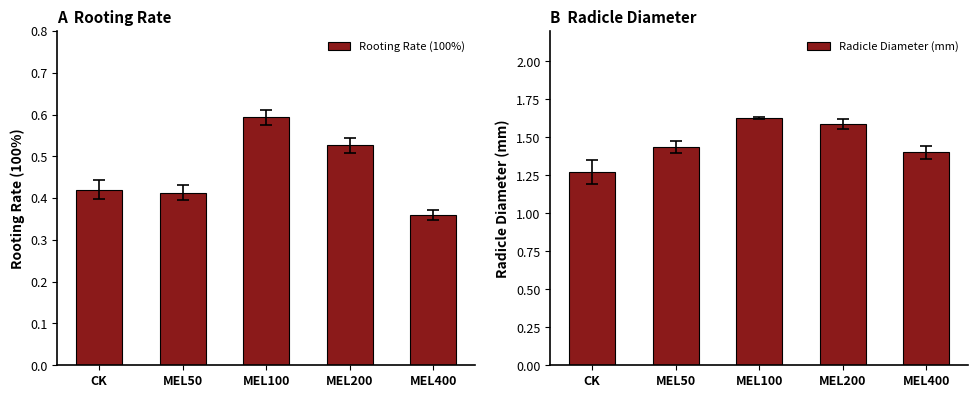

What position from the right is MEL100?

3